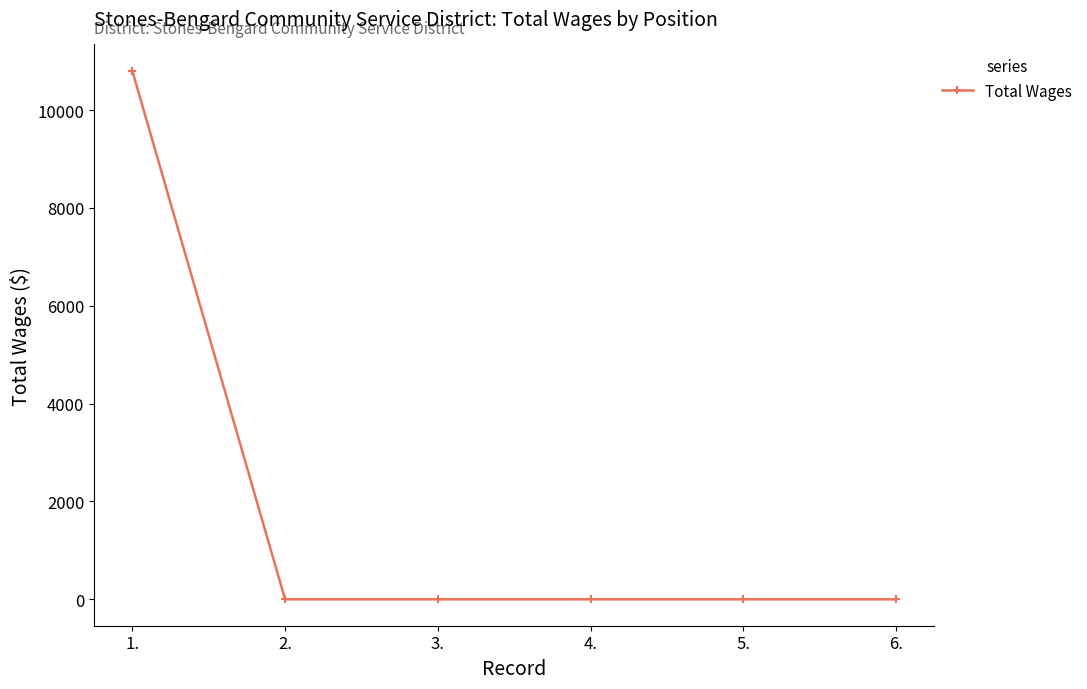

The value at 5. is -5050. True or false?

False